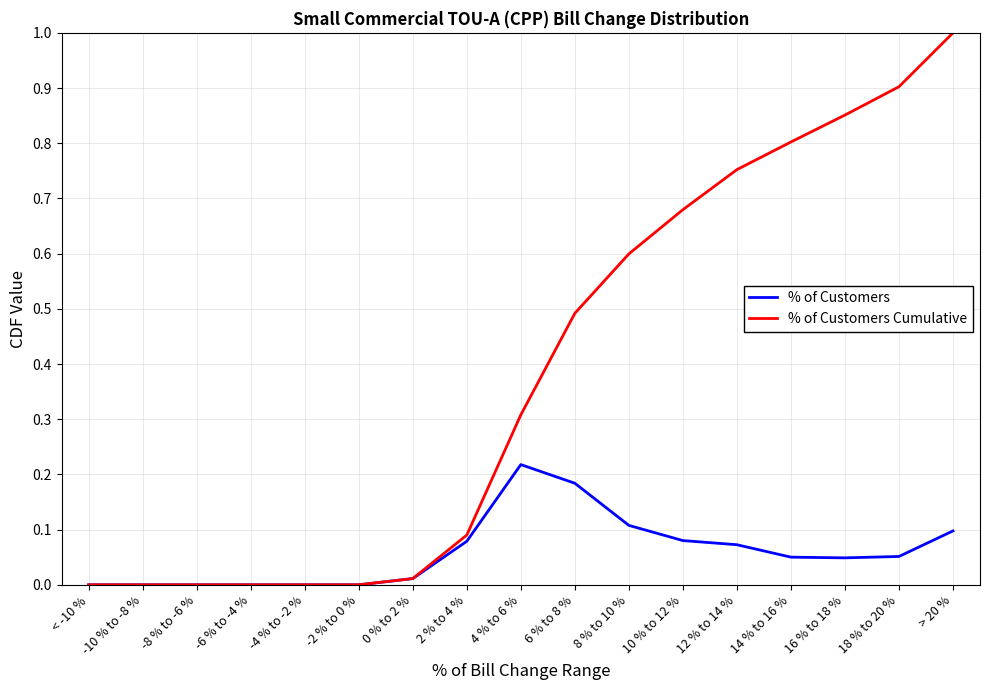

Rank the series by their average value, from highest to lowest.

% of Customers Cumulative, % of Customers